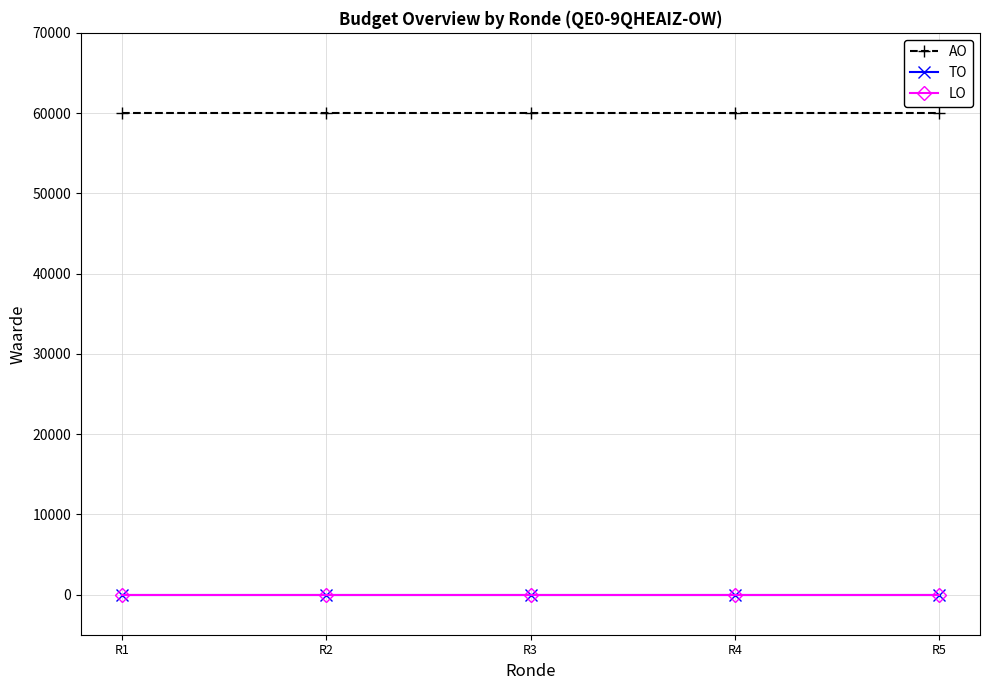

Is this an area chart (filled region under the line)?

No